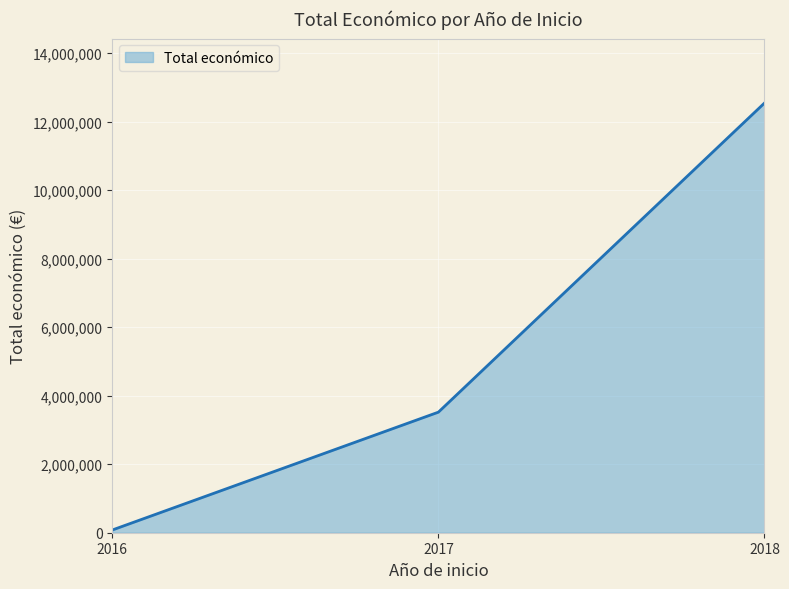

What is the change in value from 2017 to 2018?

+9022382